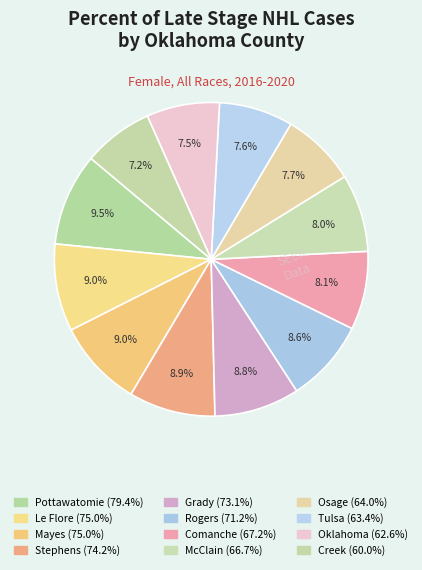

What is the smallest slice in the pie chart?

Creek